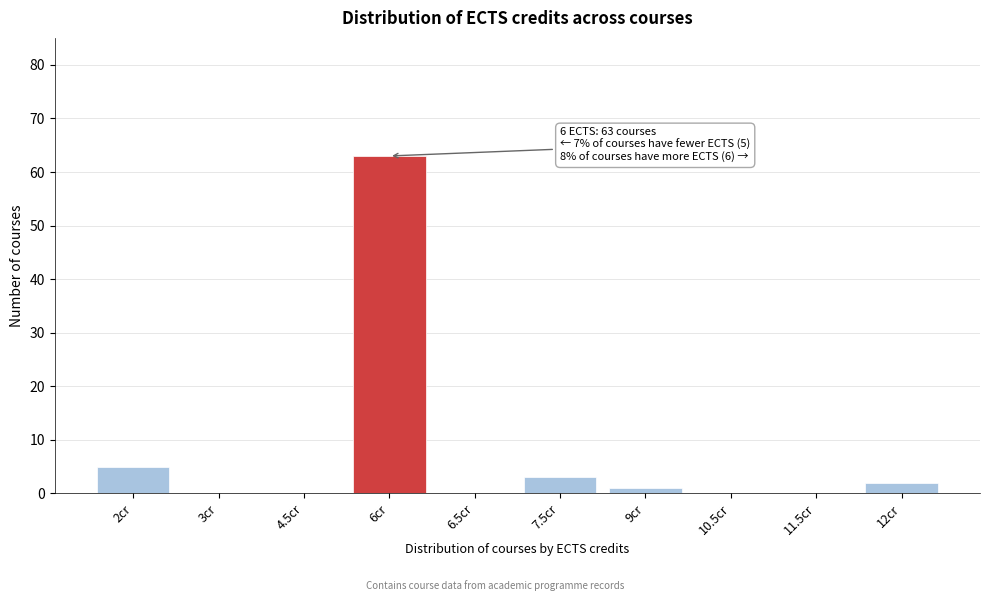

Reading right to left, list all the values displayed in this chart.

12cr=2	11.5cr=0	10.5cr=0	9cr=1	7.5cr=3	6.5cr=0	6cr=63	4.5cr=0	3cr=0	2cr=5